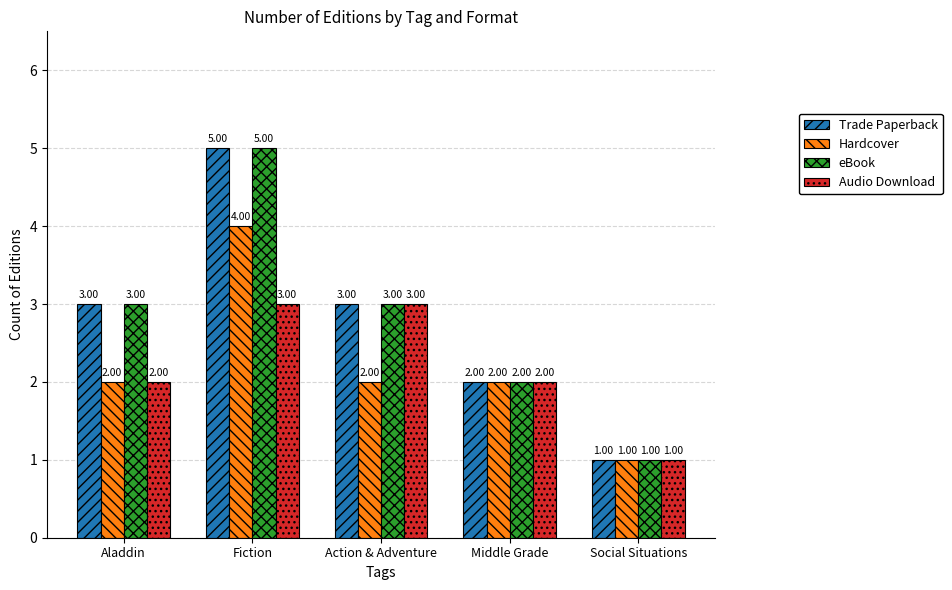

What position from the left is Aladdin?

1